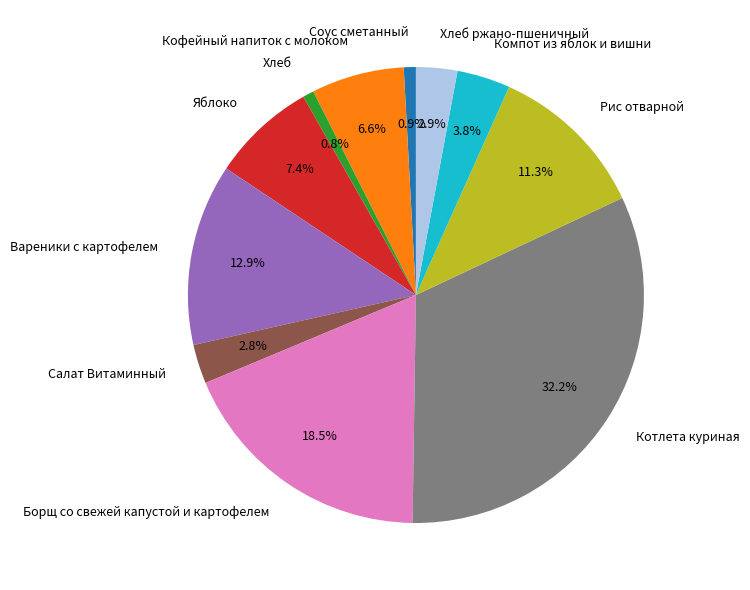

To the nearest percent, what is the average slice percentage?

9%